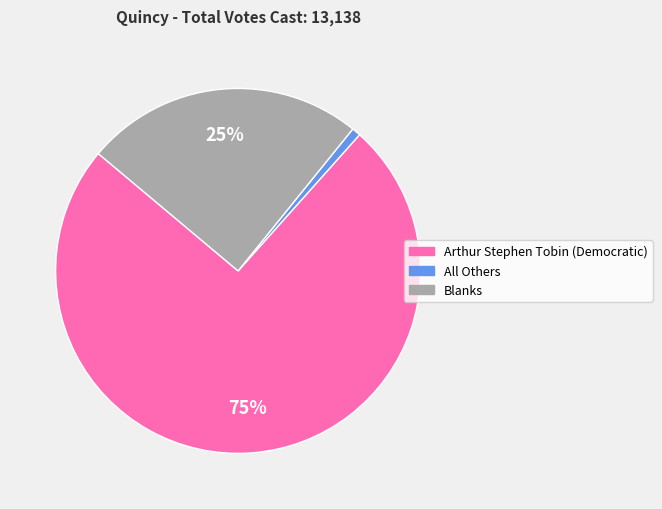

Between Arthur Stephen Tobin (Democratic) and All Others, which is larger?

Arthur Stephen Tobin (Democratic)